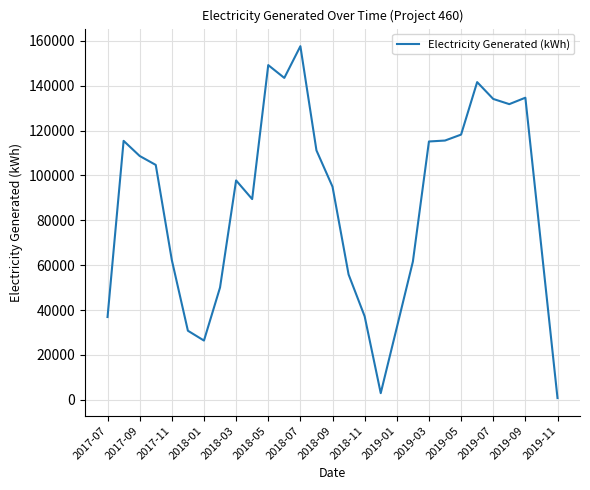

What is the average value?

87166.4